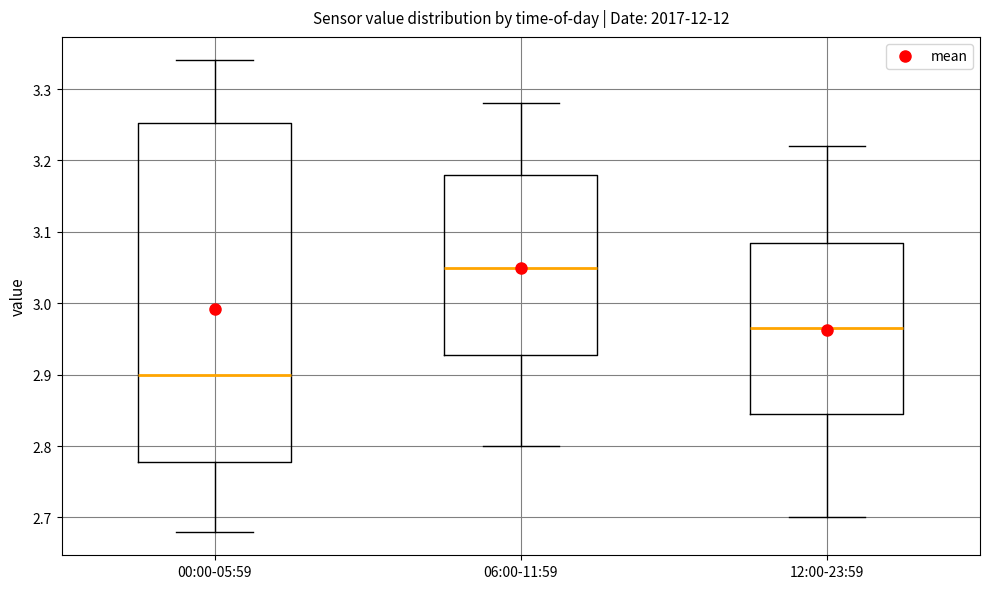

Reading left to right, read every box against the y-axis: the position of its median line, the range the box covers, and the ends of its whiskers. The values are not printed on the chart, so give them approximately, as read against the axis.

00:00-05:59: median 2.90, box 2.78 to 3.25, whiskers 2.68 to 3.34
06:00-11:59: median 3.05, box 2.93 to 3.18, whiskers 2.80 to 3.28
12:00-23:59: median 2.97, box 2.85 to 3.09, whiskers 2.70 to 3.22